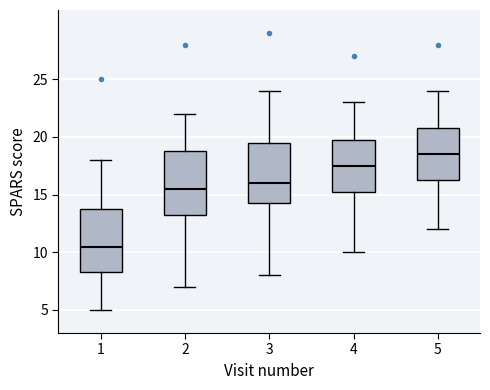

Reading left to right, read every box against the y-axis: the position of its median line, the range the box covers, and the ends of its whiskers. The values are not printed on the chart, so give them approximately, as read against the axis.

1: median 10.5, box 8.5 to 14.0, whiskers 5.0 to 18.0
2: median 15.5, box 13.5 to 19.0, whiskers 7.0 to 22.0
3: median 16.0, box 14.5 to 19.5, whiskers 8.0 to 24.0
4: median 17.5, box 15.5 to 20.0, whiskers 10.0 to 23.0
5: median 18.5, box 16.5 to 21.0, whiskers 12.0 to 24.0